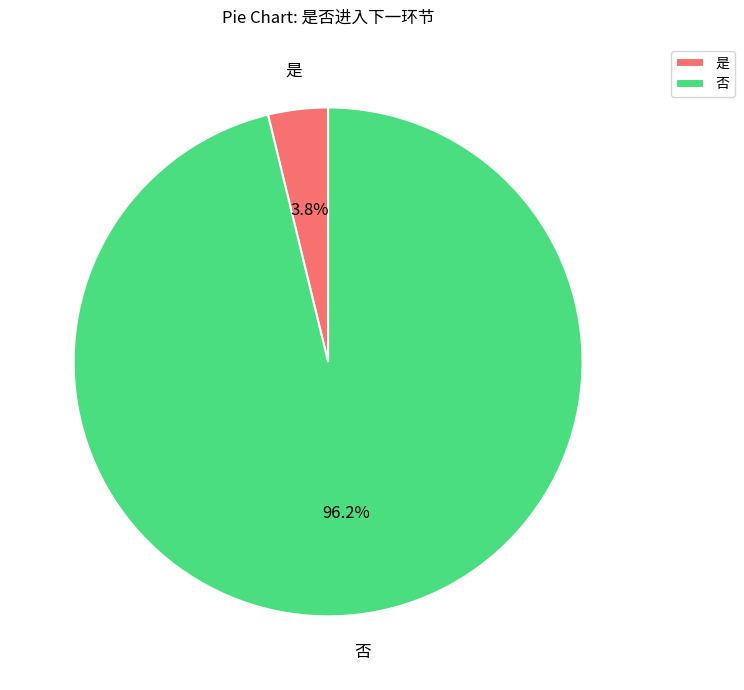

Which has a higher value, 是 or 否?

否